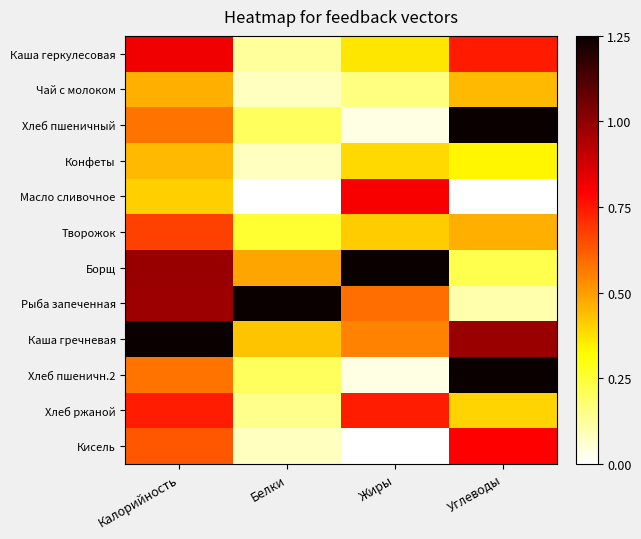

Reading right to left, transcribe all the data shown in this chart.

Каша геркулесовая: Углеводы=0.7	Жиры=0.4	Белки=0.1	Калорийность=0.8
Чай с молоком: Углеводы=0.4	Жиры=0.2	Белки=0.1	Калорийность=0.5
Хлеб пшеничный: Углеводы=1.2	Жиры=0.0	Белки=0.2	Калорийность=0.6
Конфеты: Углеводы=0.3	Жиры=0.4	Белки=0.1	Калорийность=0.4
Масло сливочное: Углеводы=0.0	Жиры=0.8	Белки=0.0	Калорийность=0.4
Творожок: Углеводы=0.5	Жиры=0.4	Белки=0.3	Калорийность=0.7
Борщ: Углеводы=0.2	Жиры=1.2	Белки=0.5	Калорийность=1.0
Рыба запеченная: Углеводы=0.1	Жиры=0.6	Белки=1.2	Калорийность=1.0
Каша гречневая: Углеводы=1.0	Жиры=0.6	Белки=0.4	Калорийность=1.2
Хлеб пшеничн.2: Углеводы=1.2	Жиры=0.0	Белки=0.2	Калорийность=0.6
Хлеб ржаной: Углеводы=0.4	Жиры=0.7	Белки=0.1	Калорийность=0.7
Кисель: Углеводы=0.8	Жиры=0.0	Белки=0.1	Калорийность=0.6